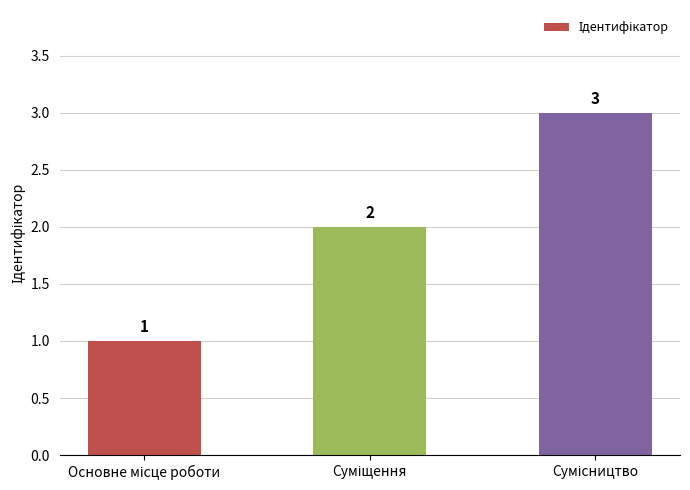

What is the value of the 2nd bar from the left?

2